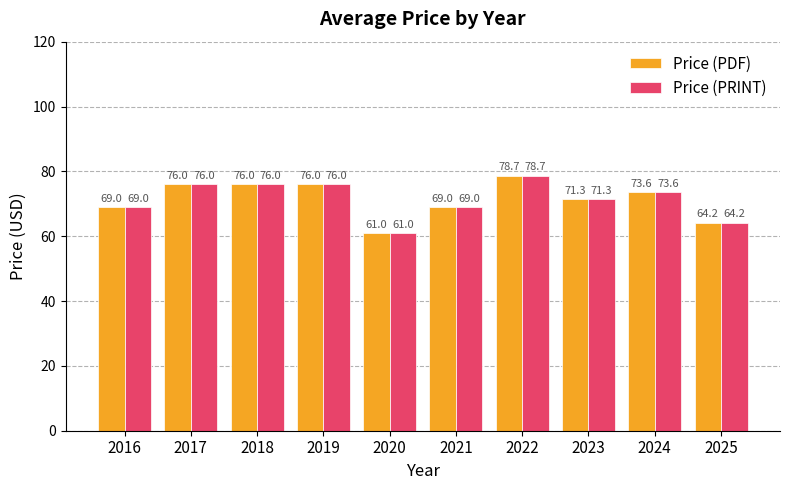

What is the sum of all Price (PDF) values?

714.8